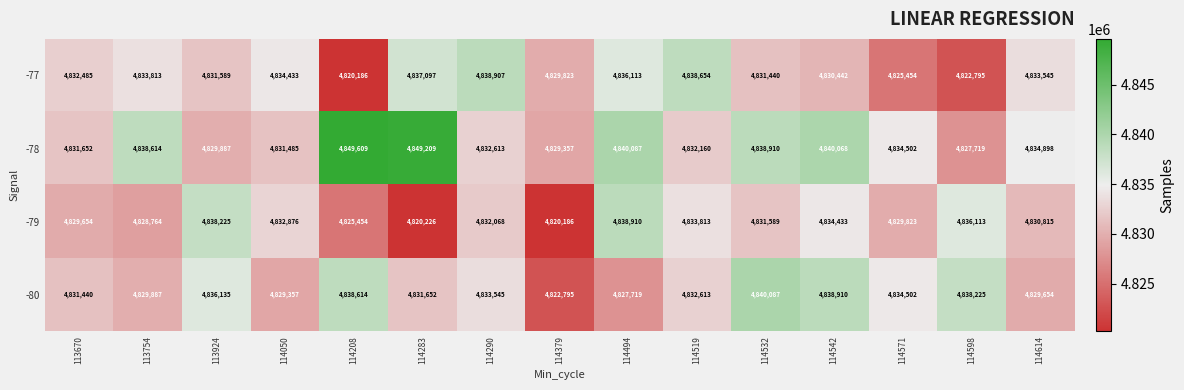

What is the average value of the -80 series?

4833009